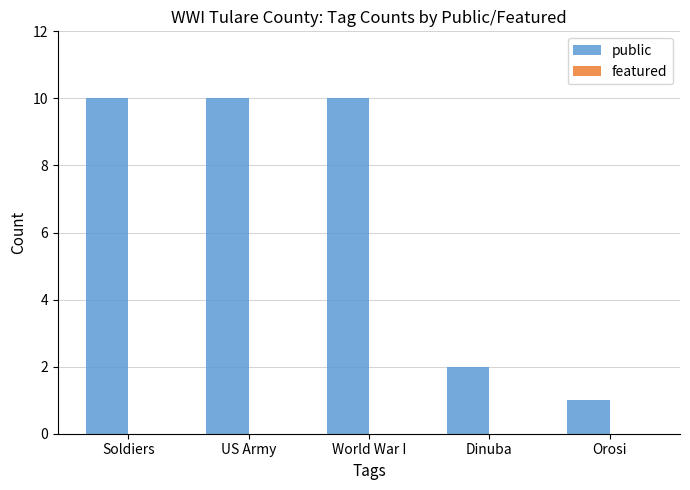

What is the label of the 1st bar from the right?

Orosi